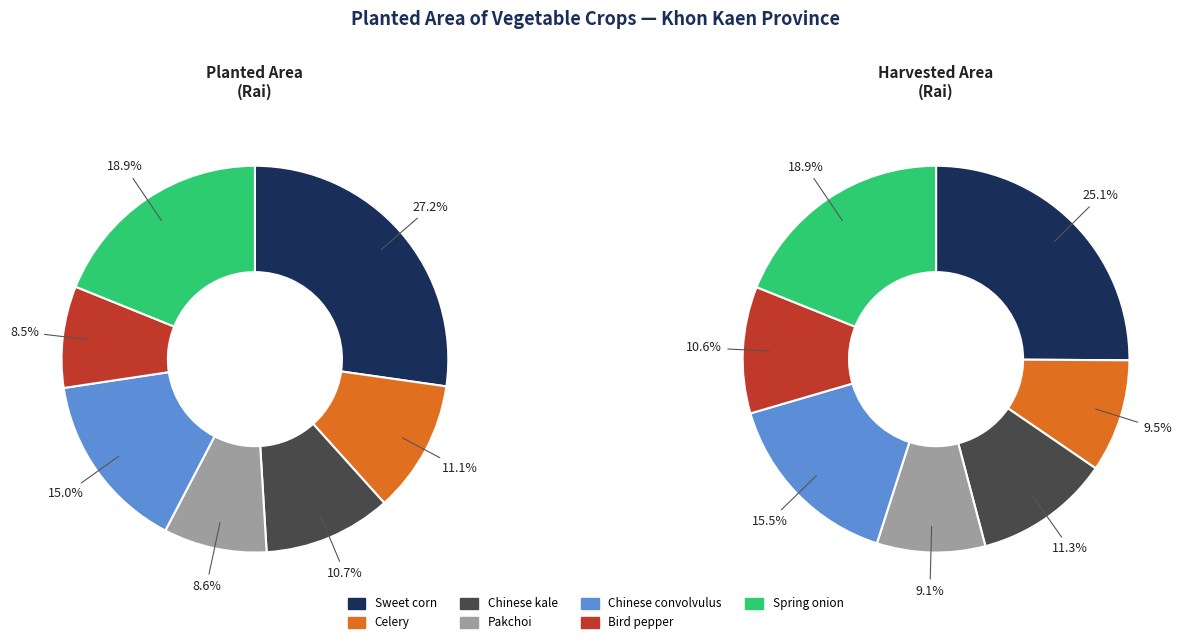

Count the number of slices in the pie.

7